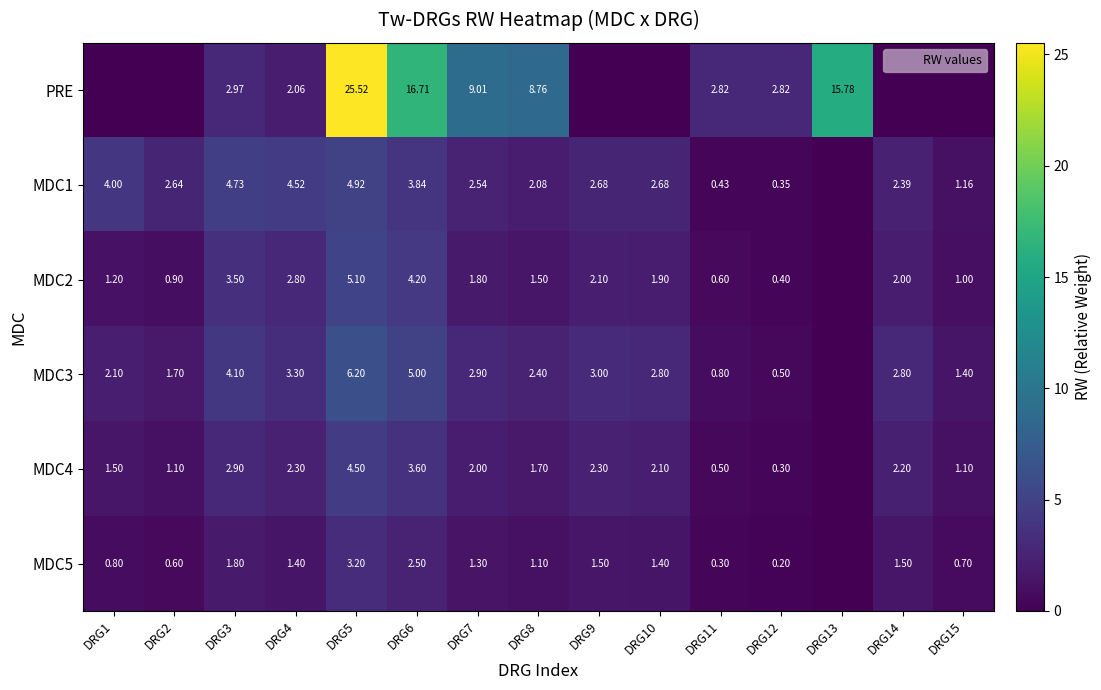

Where does the MDC3 series first go above 2?

DRG1